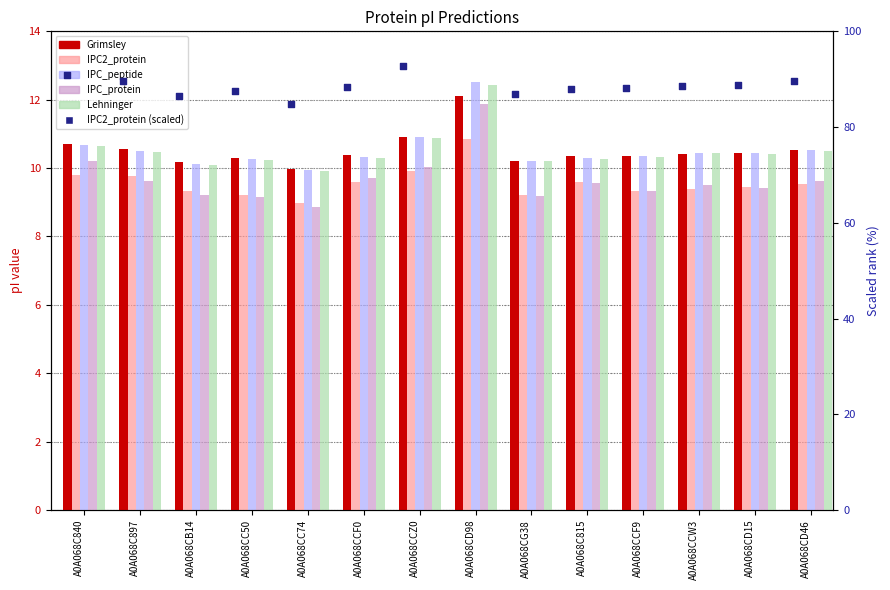

At how many categories does at least one series exceed 19?

14